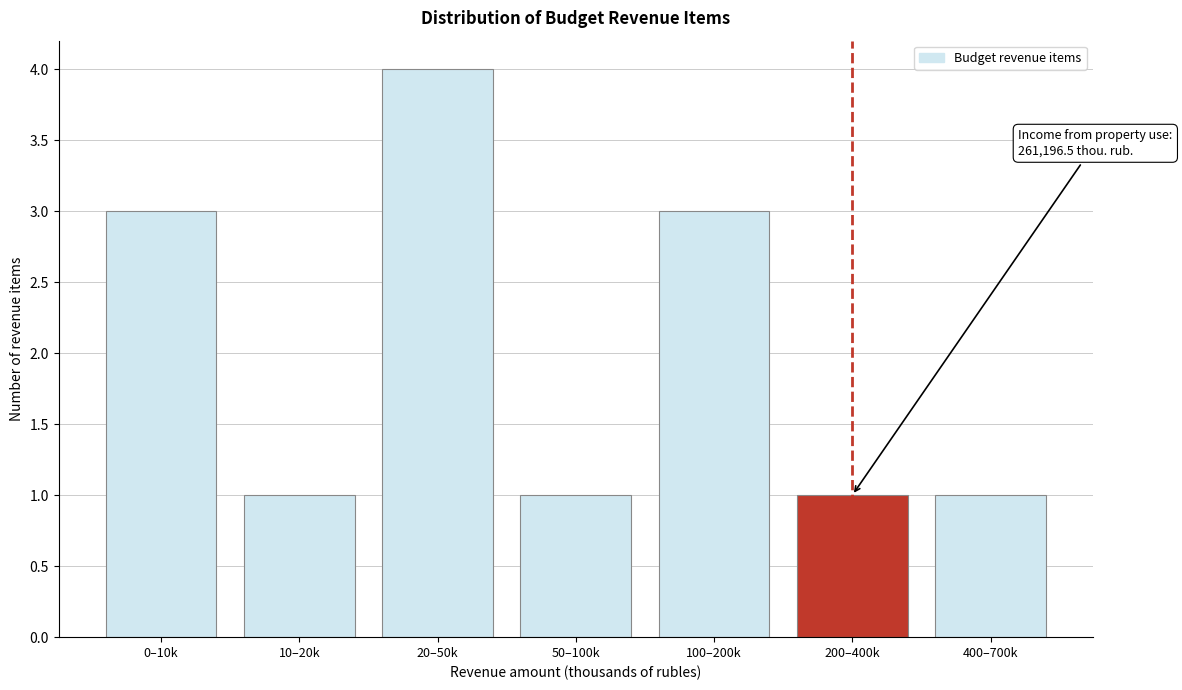

Reading left to right, what are all the values shown in this chart?

0–10k=3	10–20k=1	20–50k=4	50–100k=1	100–200k=3	200–400k=1	400–700k=1